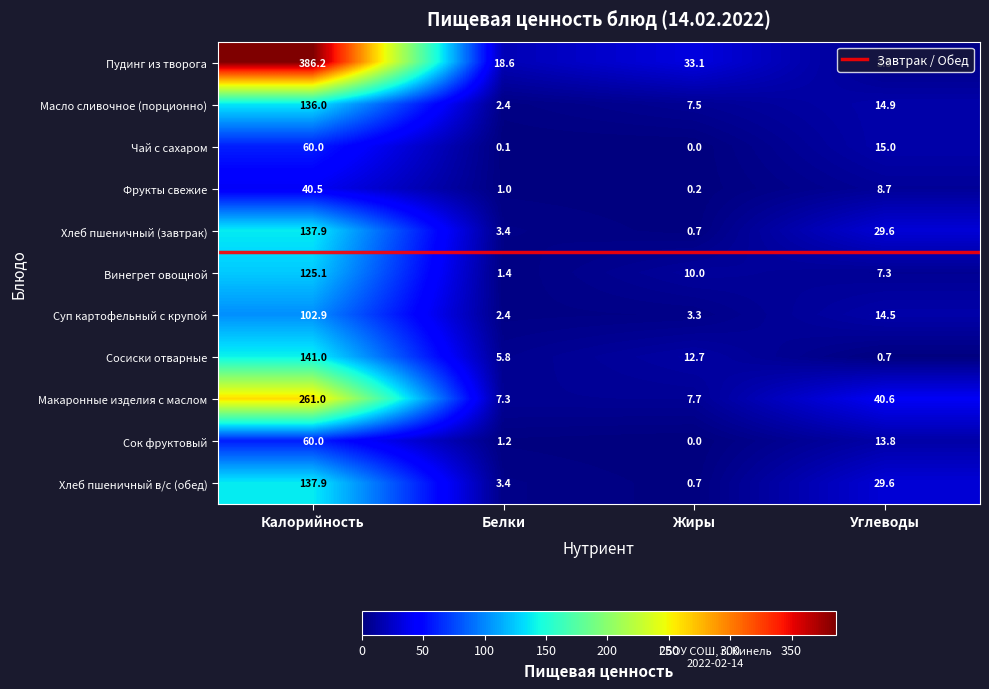

What is the spread (max minus min) of values at Белки?

18.5